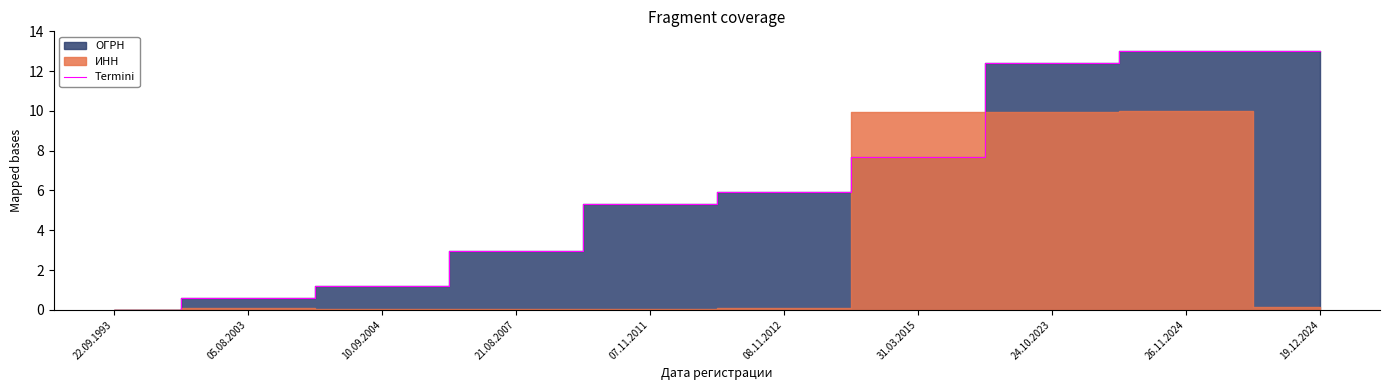

At which category does the chart reach its minimum across all series?

22.09.1993